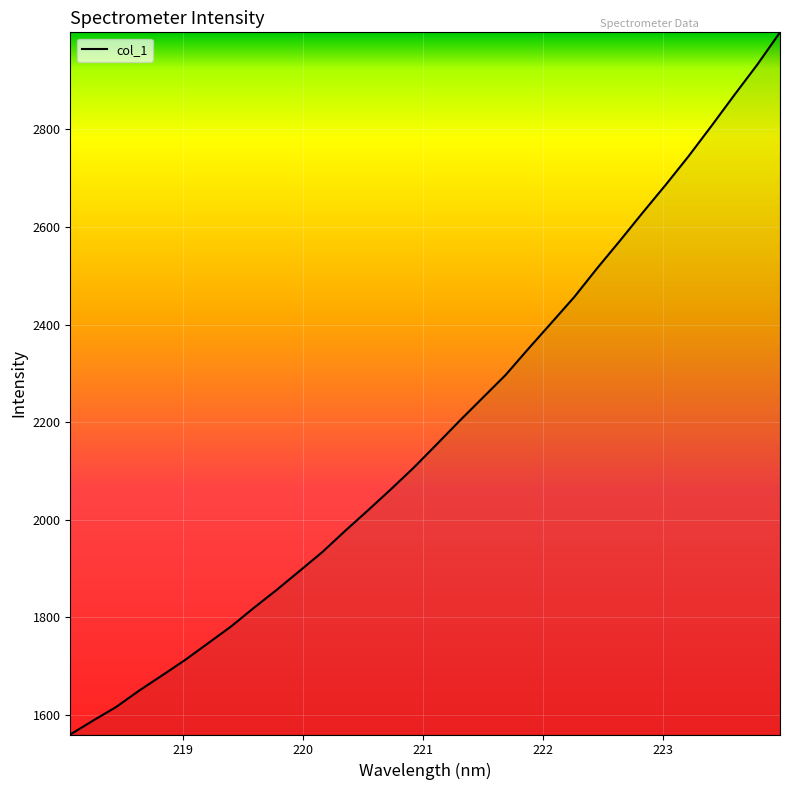

What is the difference between the second highest and minimum values?

1373.2